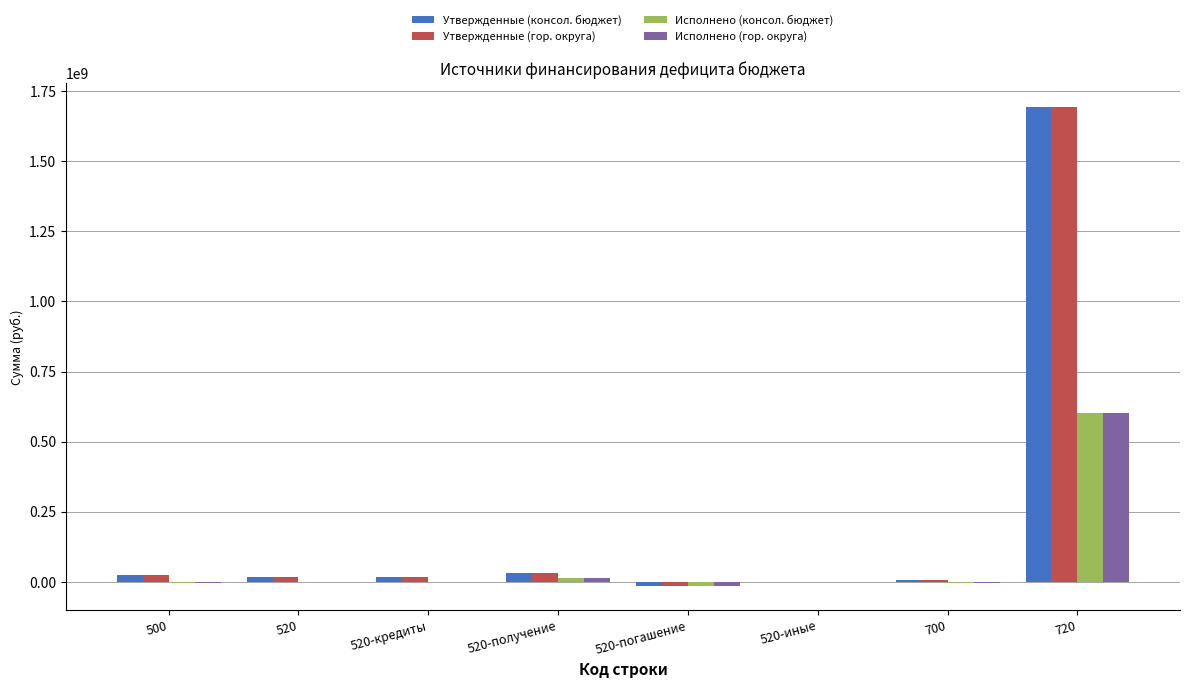

What is the maximum value for Утвержденные (гор. округа)?

1691908709.8